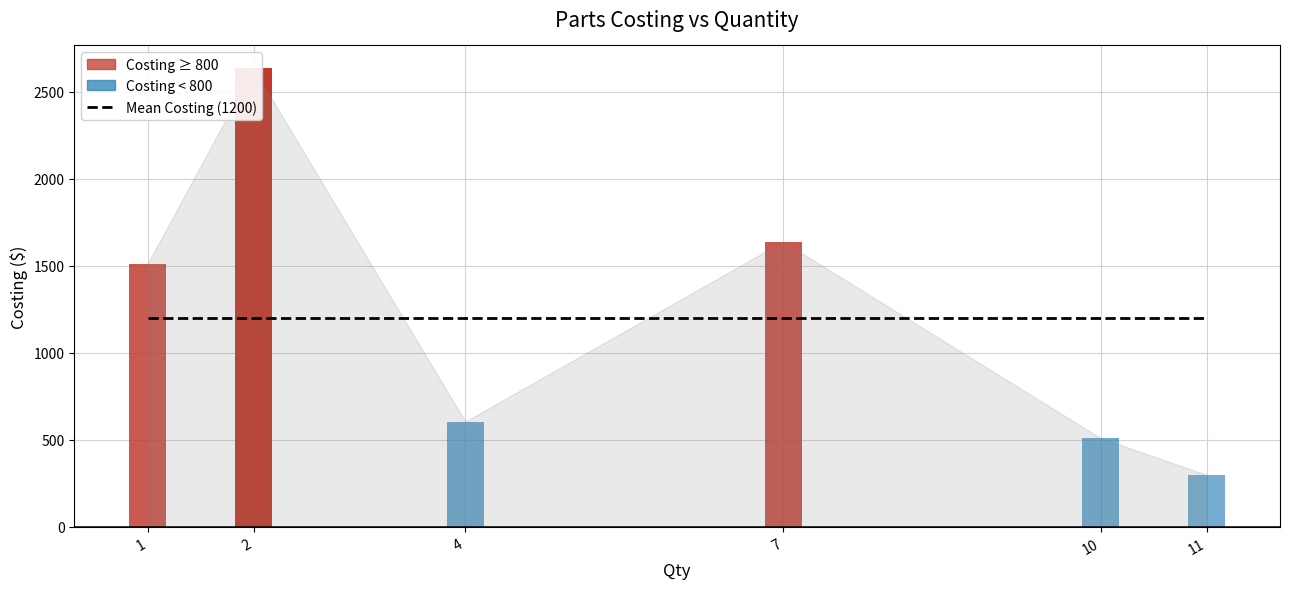

What is the greatest value displayed?

2634.3